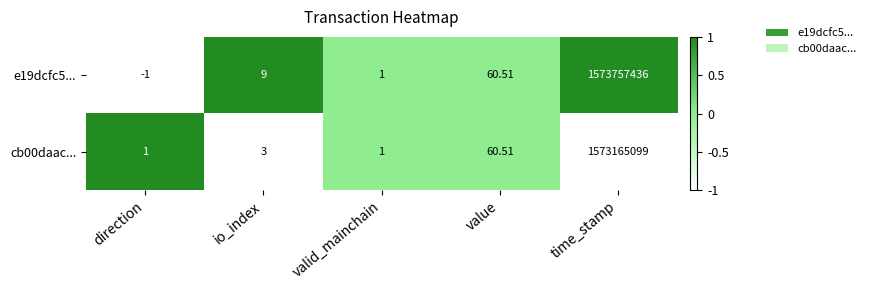

Is the value of cb00daac... at time_stamp greater than the value of e19dcfc5... at valid_mainchain?

Yes